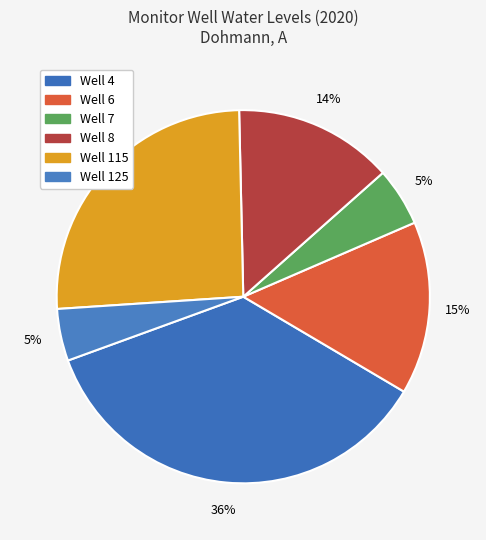

What is the change in value from Well 7 to Well 115?

+76.1